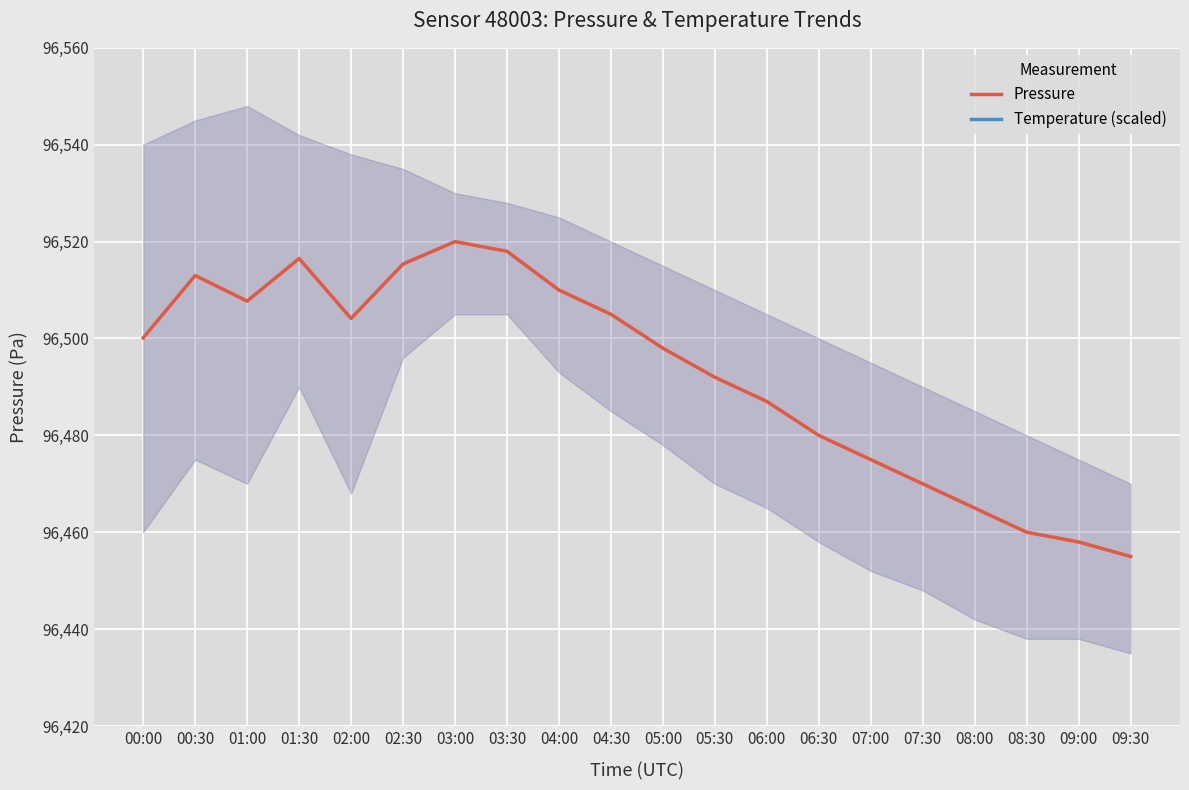

How many lines are shown in the chart?

2